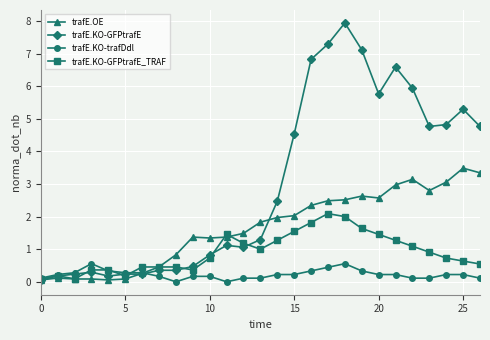

After their last crossing, which series has the higher values: trafE.KO-GFPtrafE or trafE.KO-GFPtrafE_TRAF?

trafE.KO-GFPtrafE